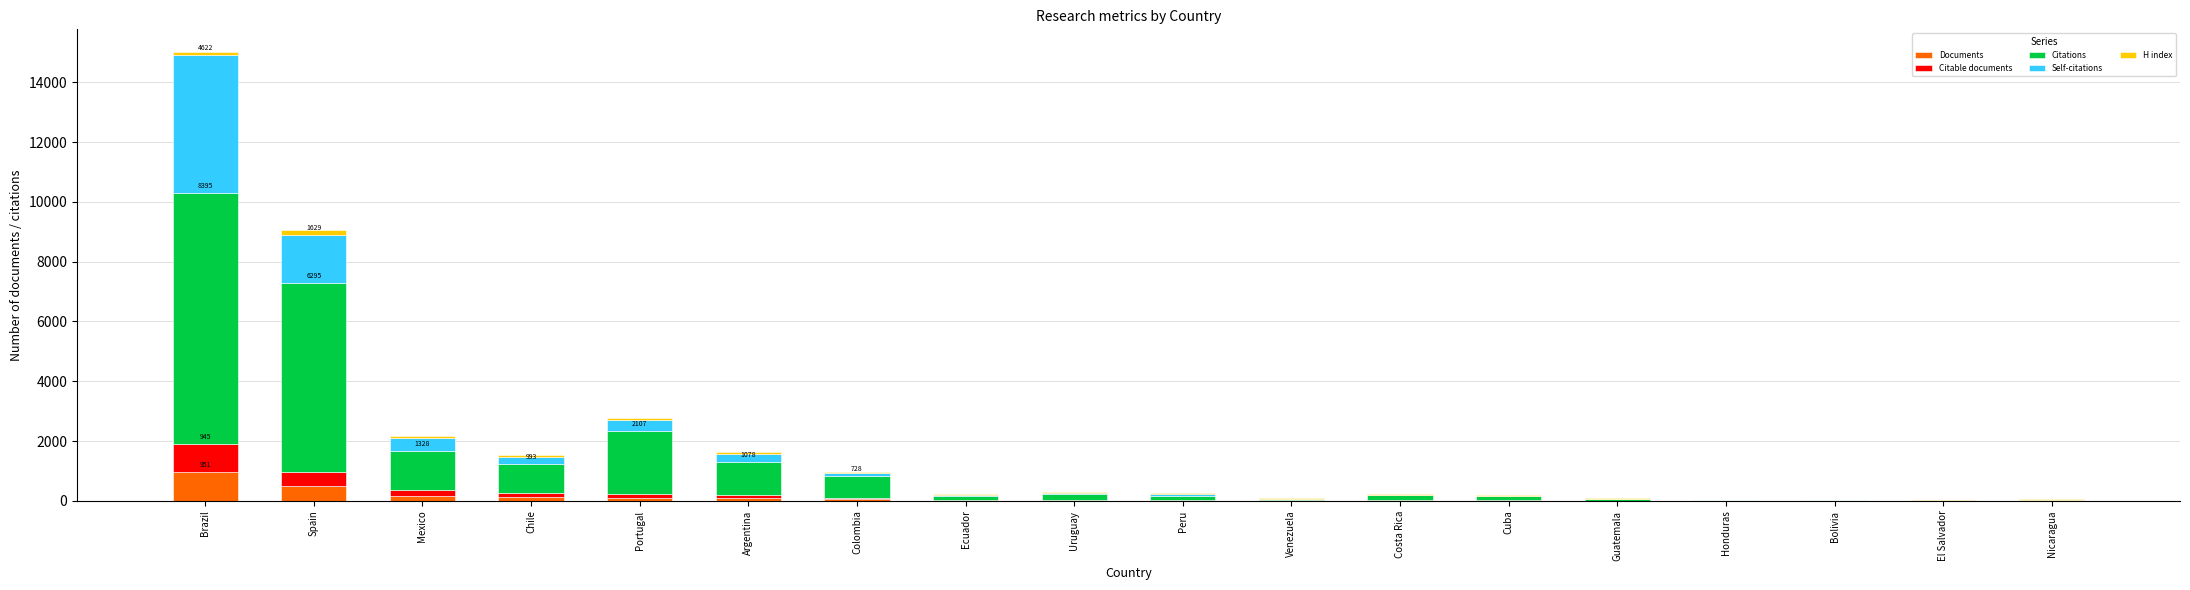

At which category is the sum across all series the highest?

Brazil